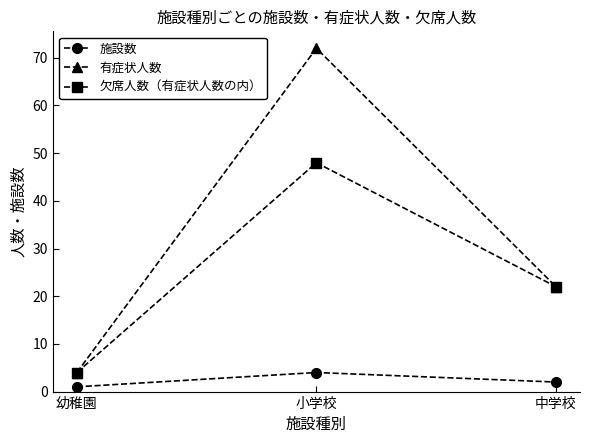

At how many categories does at least one series exceed 19?

2